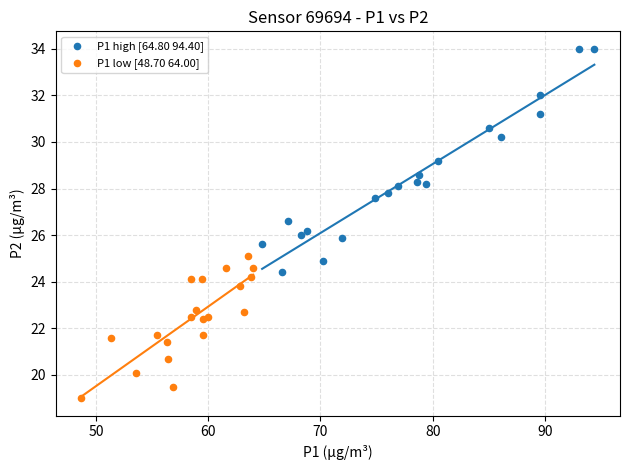

Which series has the largest Y range (max minus min)?

P1 high [64.80 94.40]